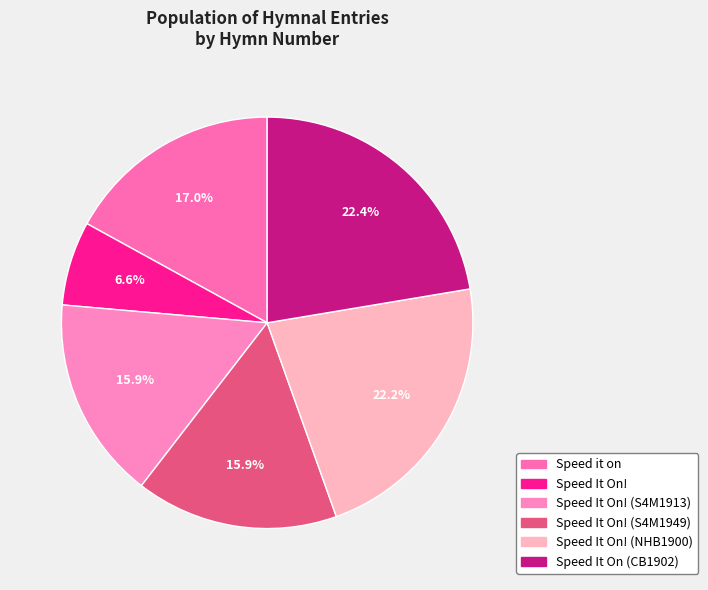

Rank the categories by value from lowest to highest.

Speed It On!, Speed It On! (S4M1913), Speed It On! (S4M1949), Speed it on, Speed It On! (NHB1900), Speed It On (CB1902)